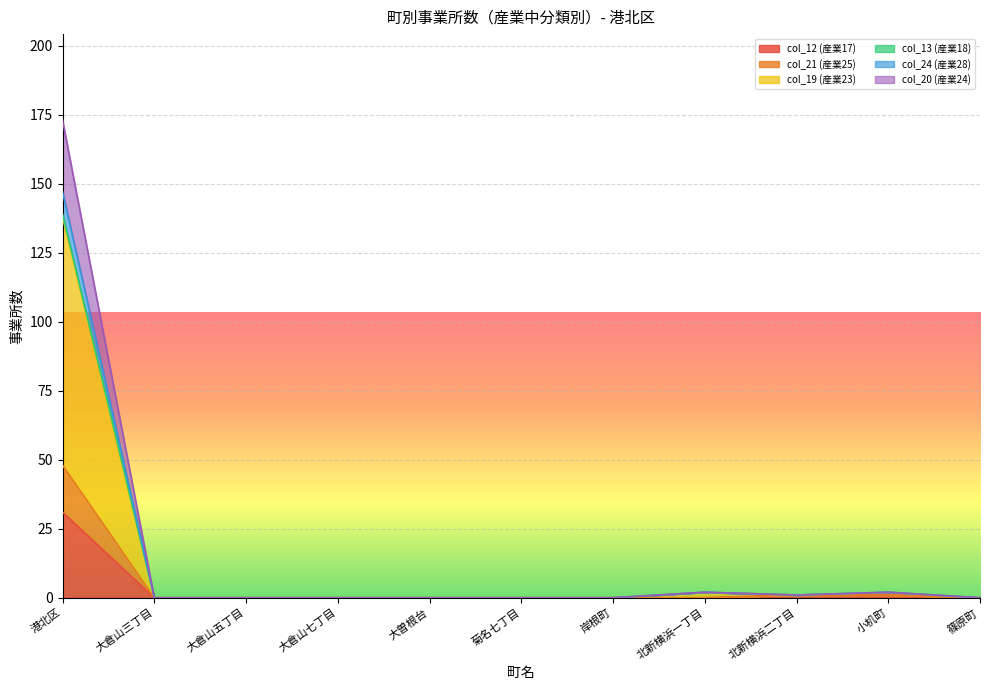

What is the maximum value for col_24 (産業28)?

139